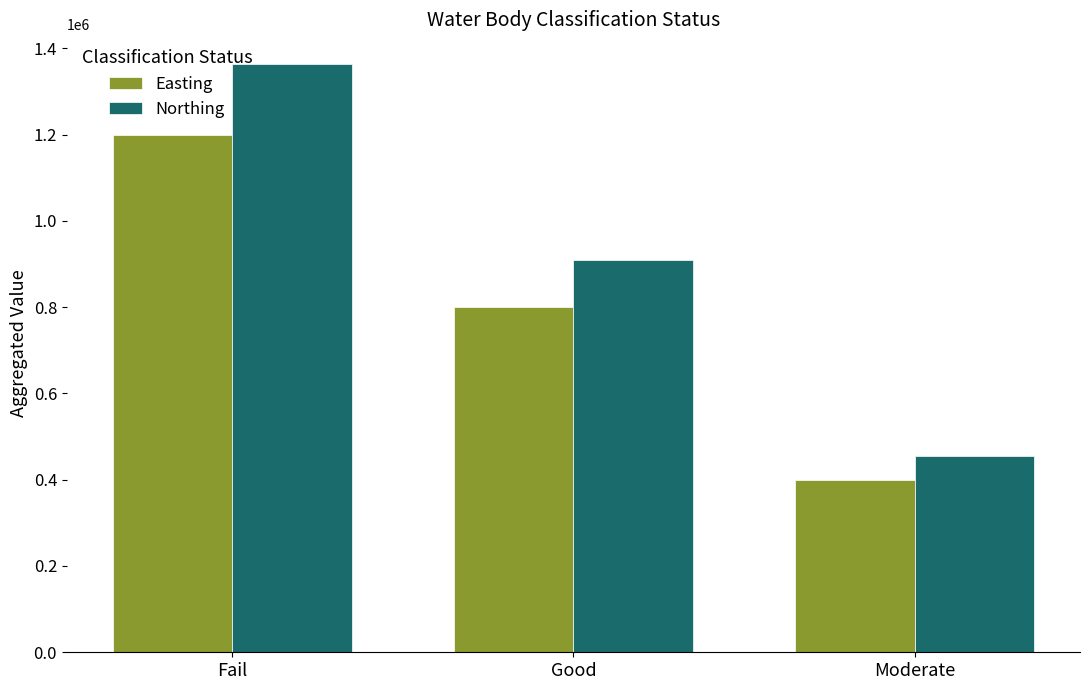

At which label does Northing first exceed 909356?

Fail